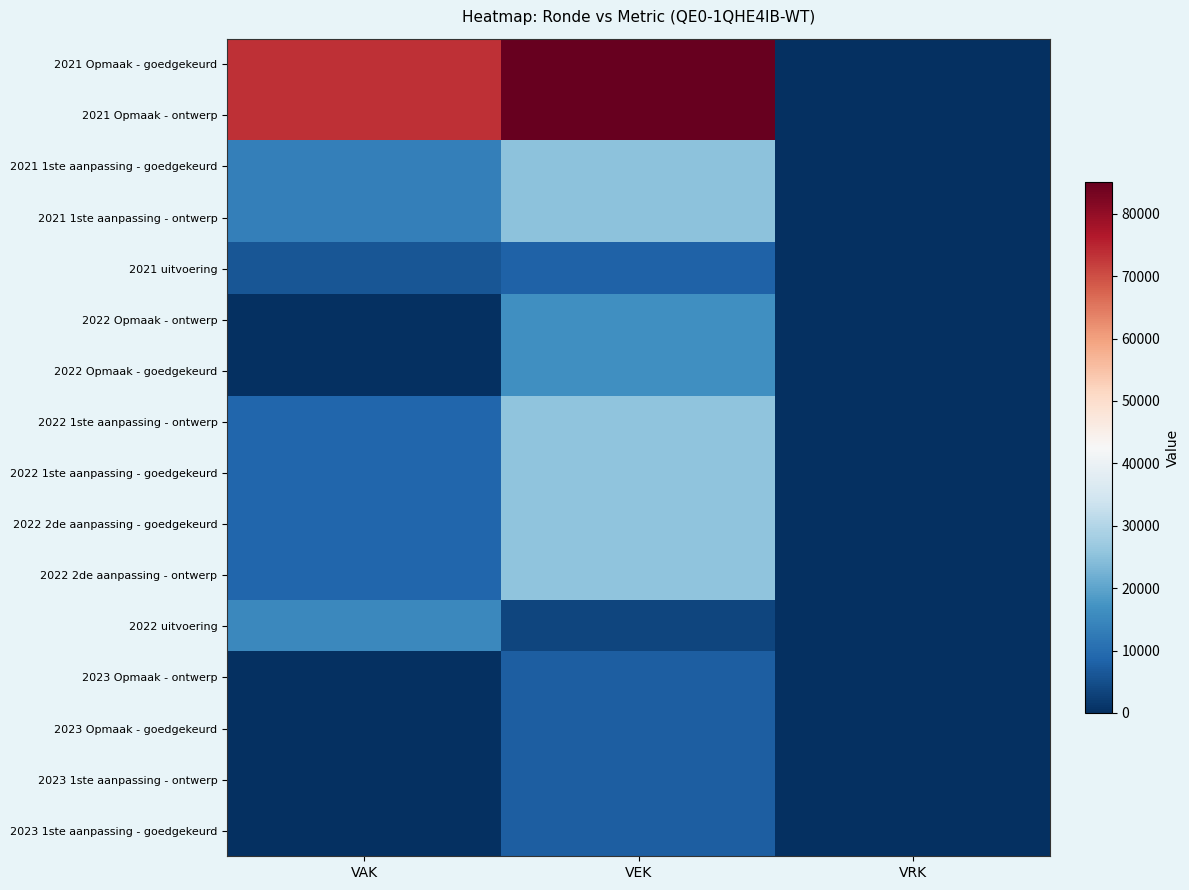

At which category is the sum across all series the highest?

VEK